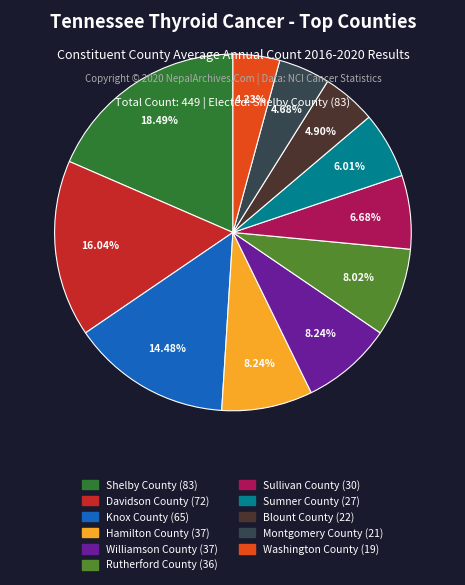

What is the largest slice in the pie chart?

Shelby County